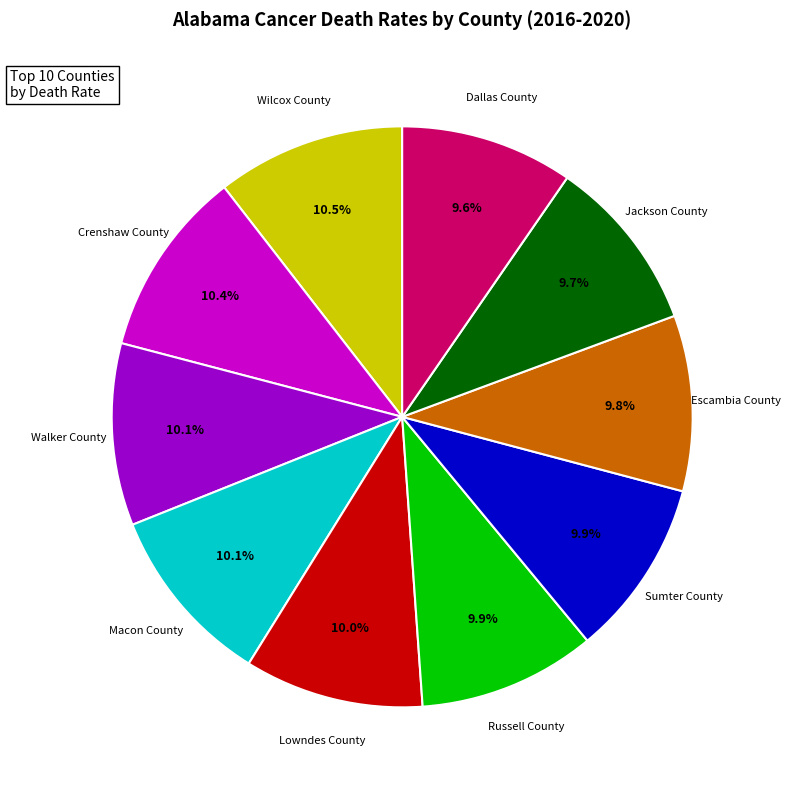

Does any single category account for the majority?

No